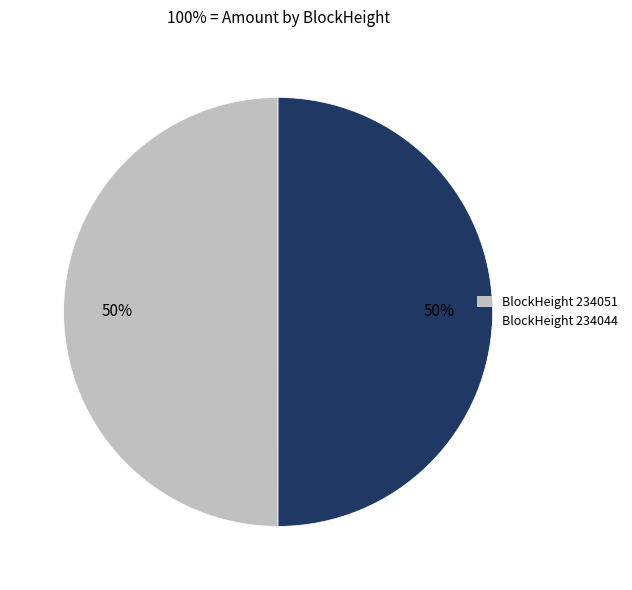

To the nearest percent, what is the average slice percentage?

50%